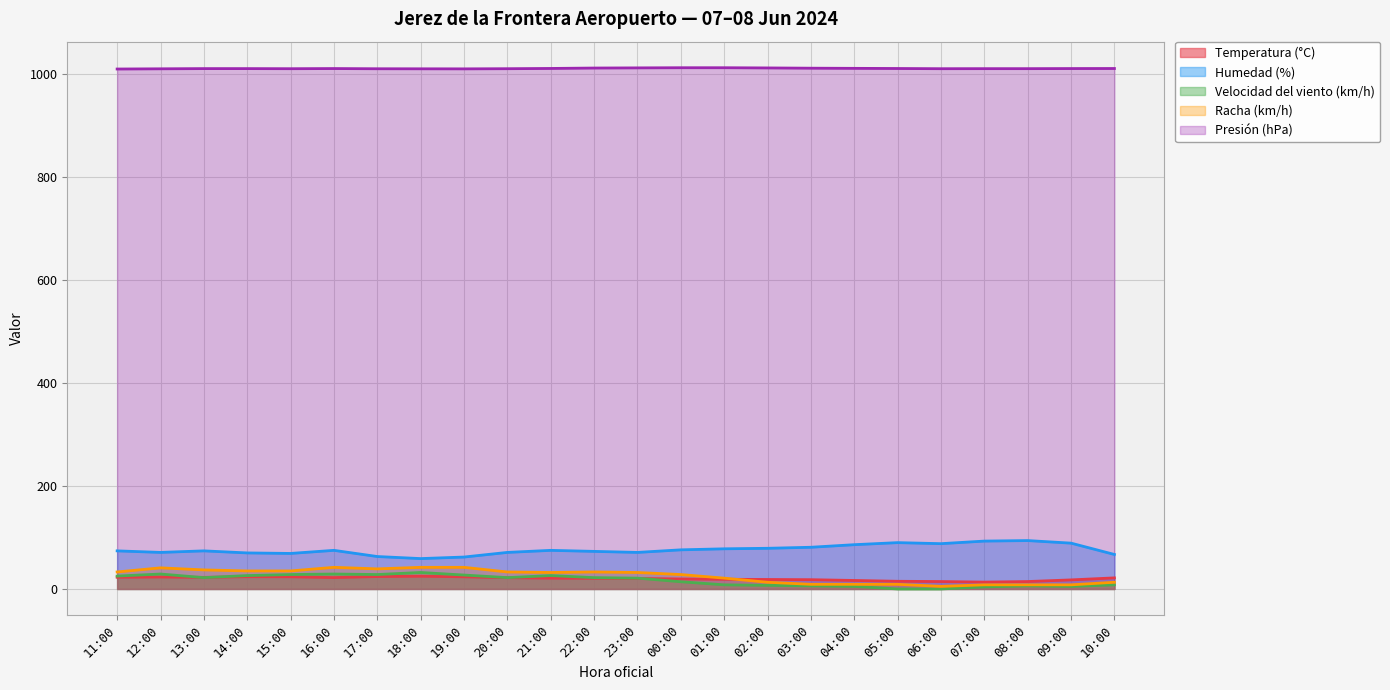

List the labels in order of Temperatura (°C) value, largest first.

18:00, 17:00, 14:00, 15:00, 19:00, 12:00, 11:00, 13:00, 16:00, 20:00, 10:00, 21:00, 22:00, 23:00, 00:00, 01:00, 02:00, 03:00, 09:00, 04:00, 05:00, 06:00, 08:00, 07:00